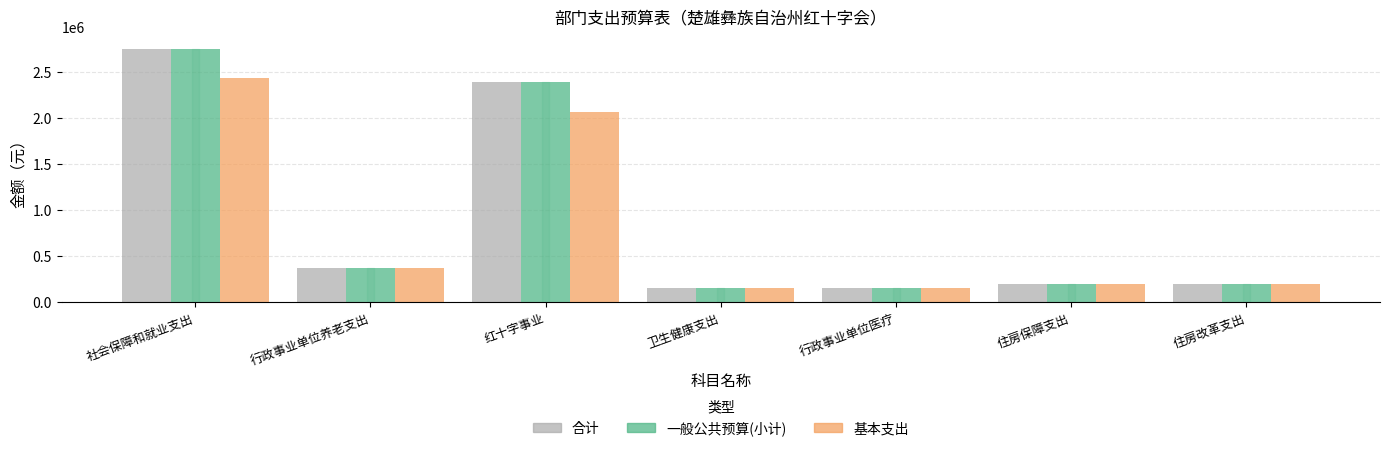

What is the difference between the maximum and minimum values in the 合计 series?

2597798.7